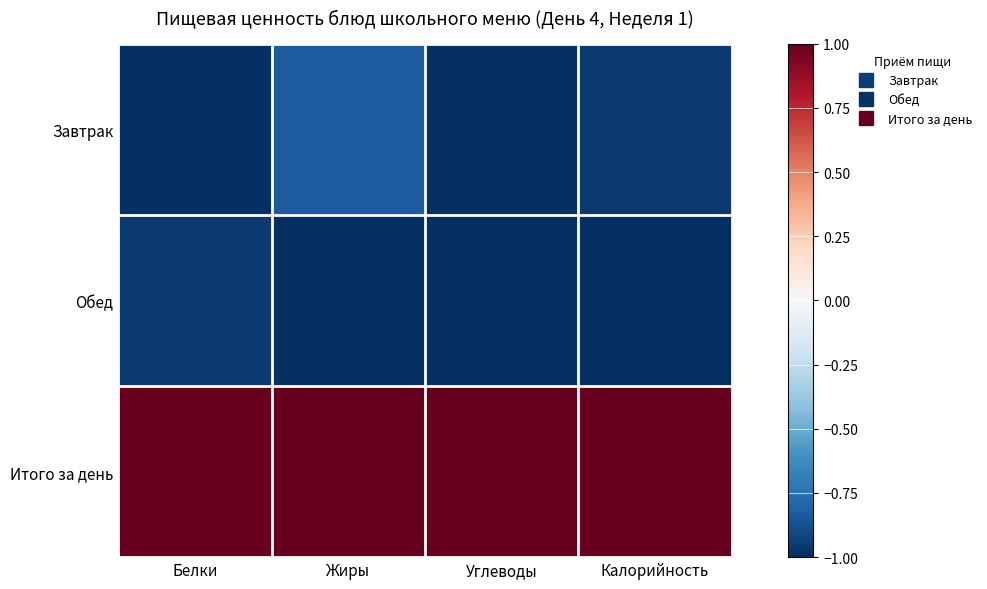

Which has a higher value, Жиры or Углеводы?

Жиры